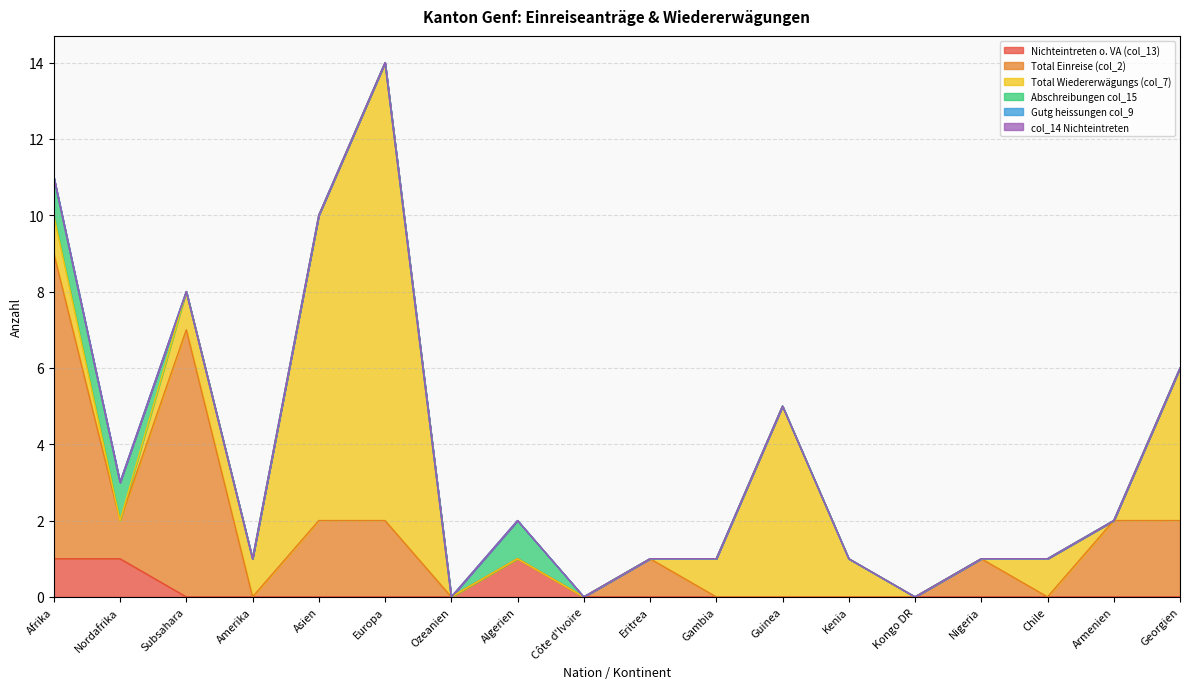

What is the sum of the Total Wiedererwägungs (col_7) values at Algerien and Europa?

12